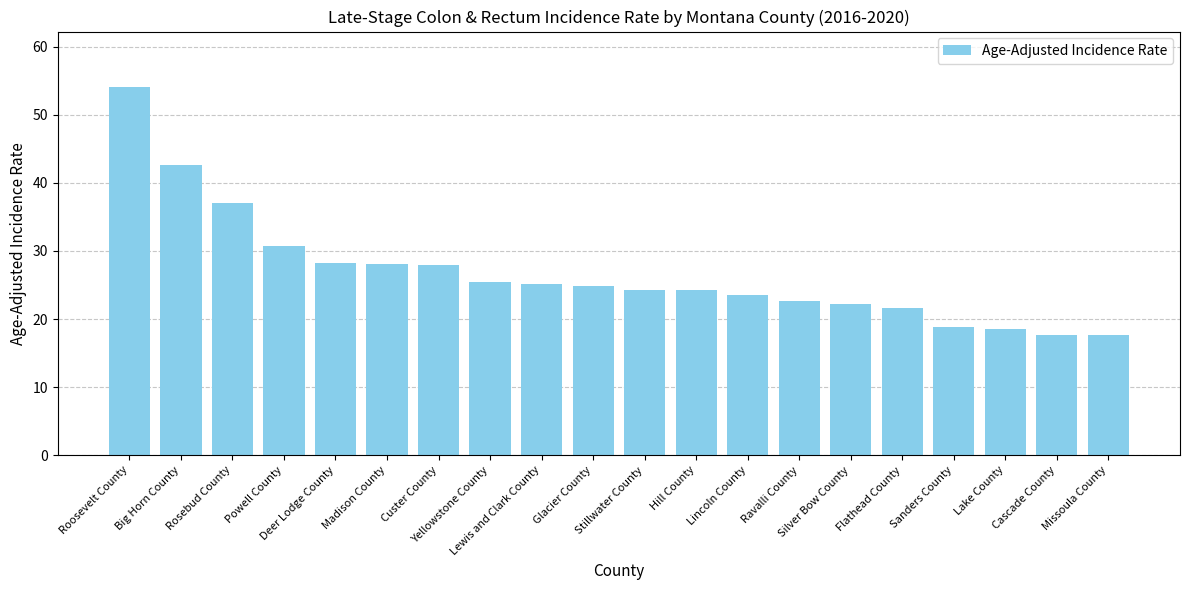

What is the value of the 15th bar from the left?

22.2